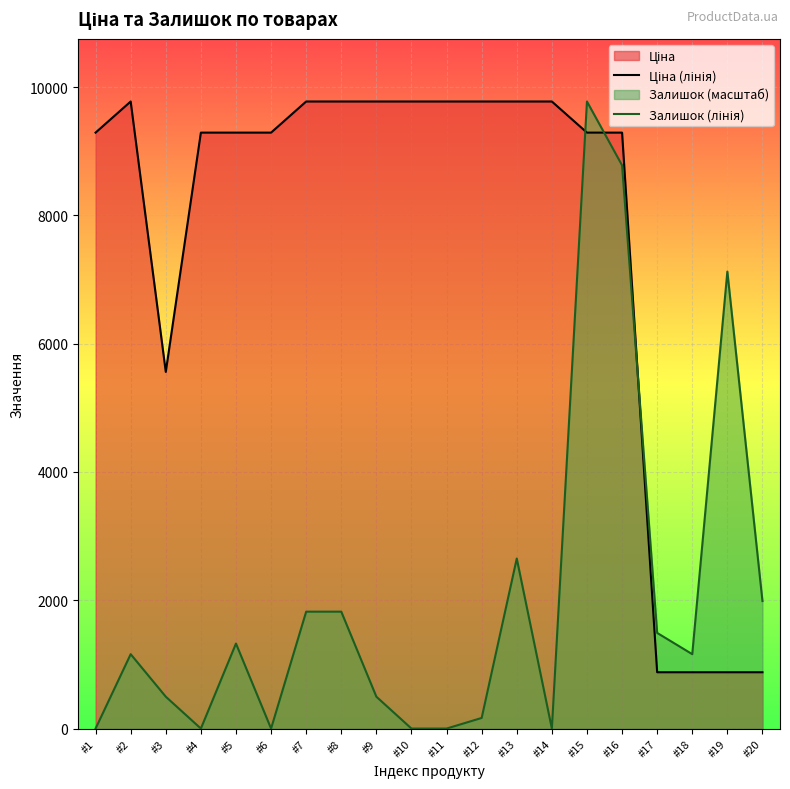

The Ціна (лінія) series shows 9889.6 at #3. True or false?

False